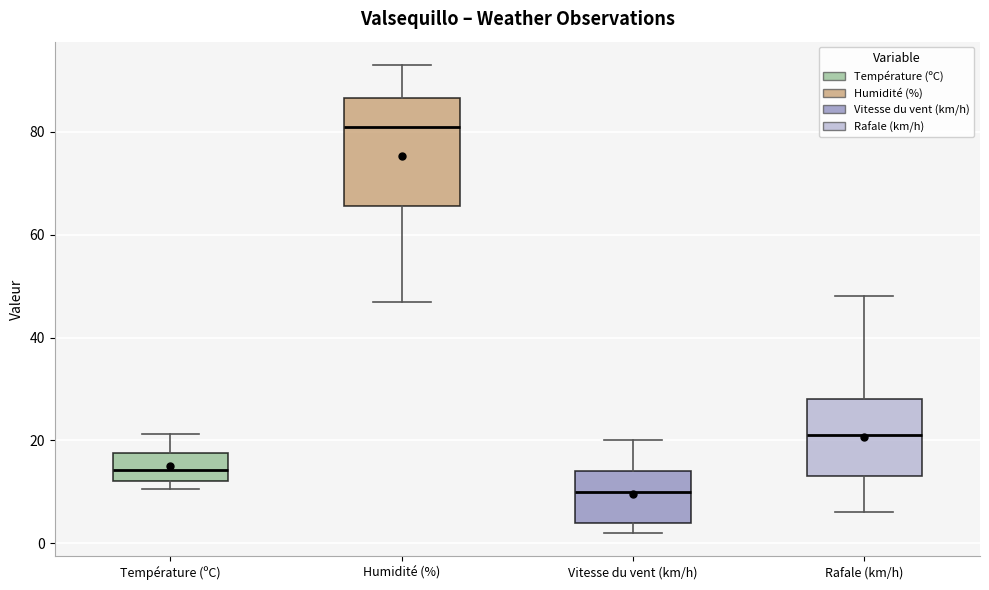

Where is the upper edge of the box for Rafale (km/h) on the y-axis? The values are not printed on the chart, so give them approximately, as read against the axis.

28